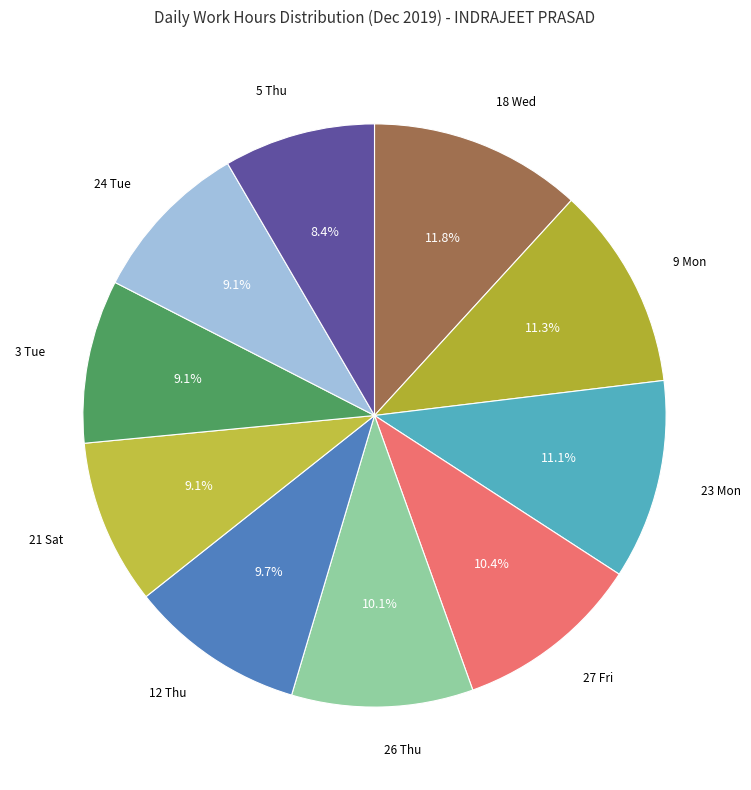

How much of the chart is everything except 12 Thu?

90.3%